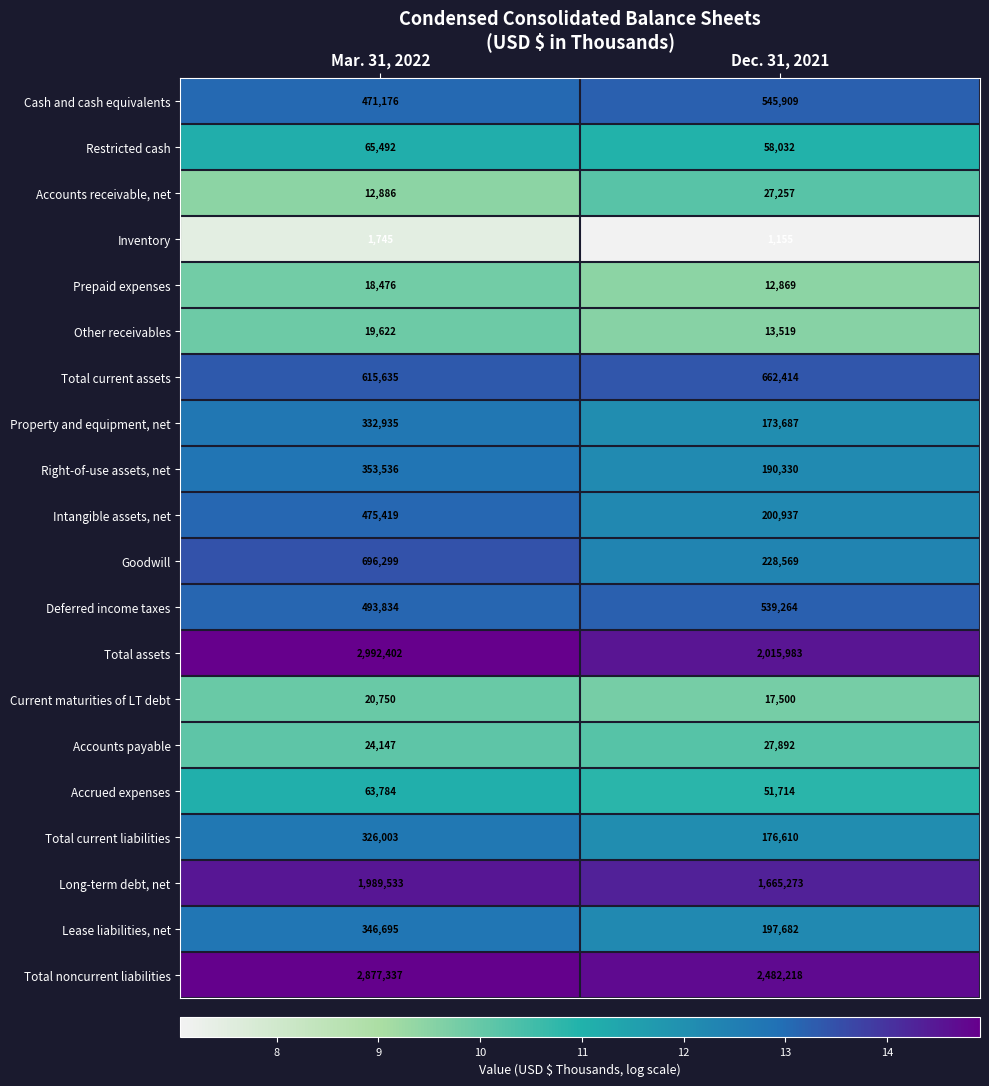

Rank the series by their maximum value, from lowest to highest.

Inventory, Prepaid expenses, Other receivables, Current maturities of LT debt, Accounts receivable, net, Accounts payable, Accrued expenses, Restricted cash, Total current liabilities, Property and equipment, net, Lease liabilities, net, Right-of-use assets, net, Intangible assets, net, Deferred income taxes, Cash and cash equivalents, Total current assets, Goodwill, Long-term debt, net, Total noncurrent liabilities, Total assets